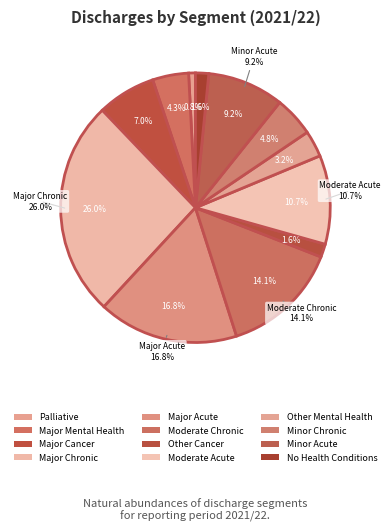

What is the total percentage of Major Chronic and Moderate Acute?

36.6%